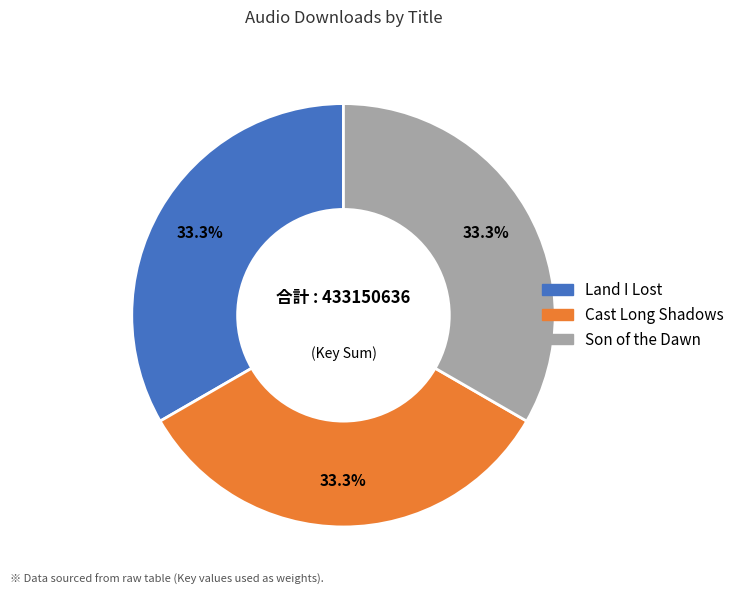

To the nearest percent, what portion does Cast Long Shadows represent?

33%